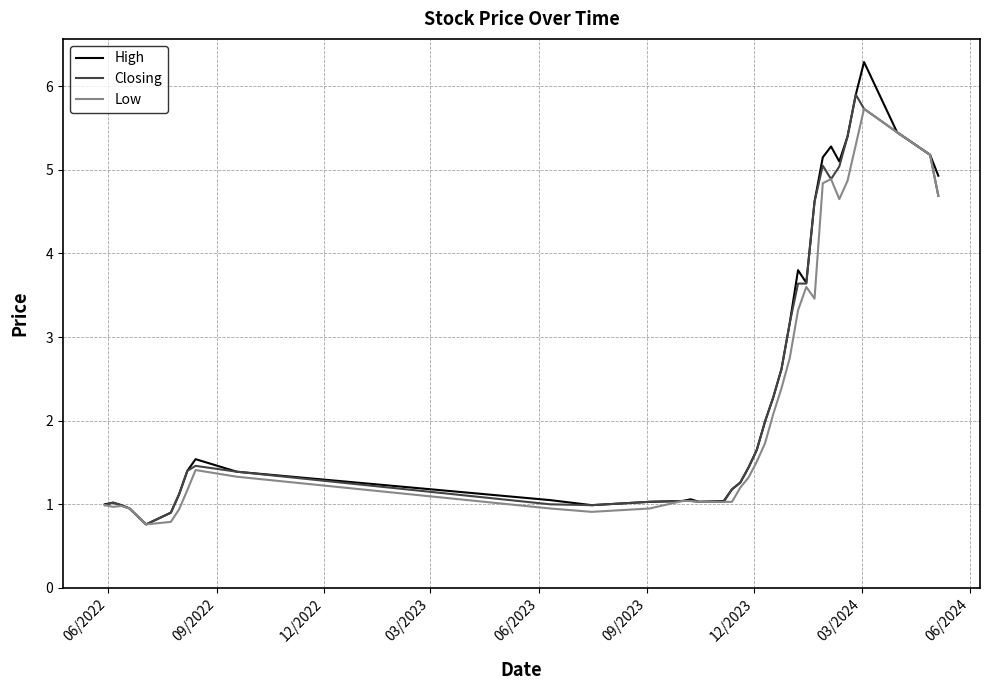

What are all the series names shown in the legend?

High, Closing, Low